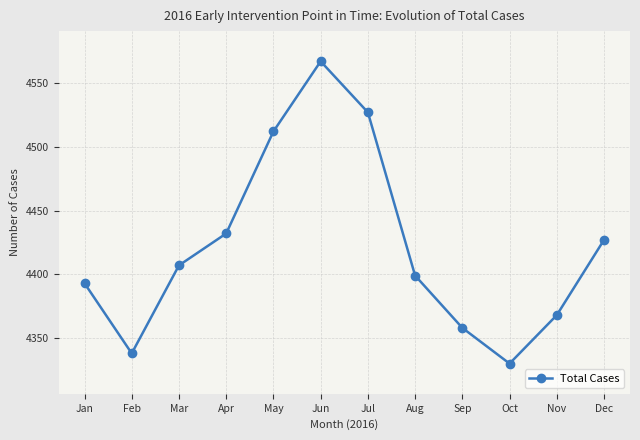

Reading right to left, extract all data points from this chart.

4427	4368	4330	4358	4399	4527	4567	4512	4432	4407	4338	4393